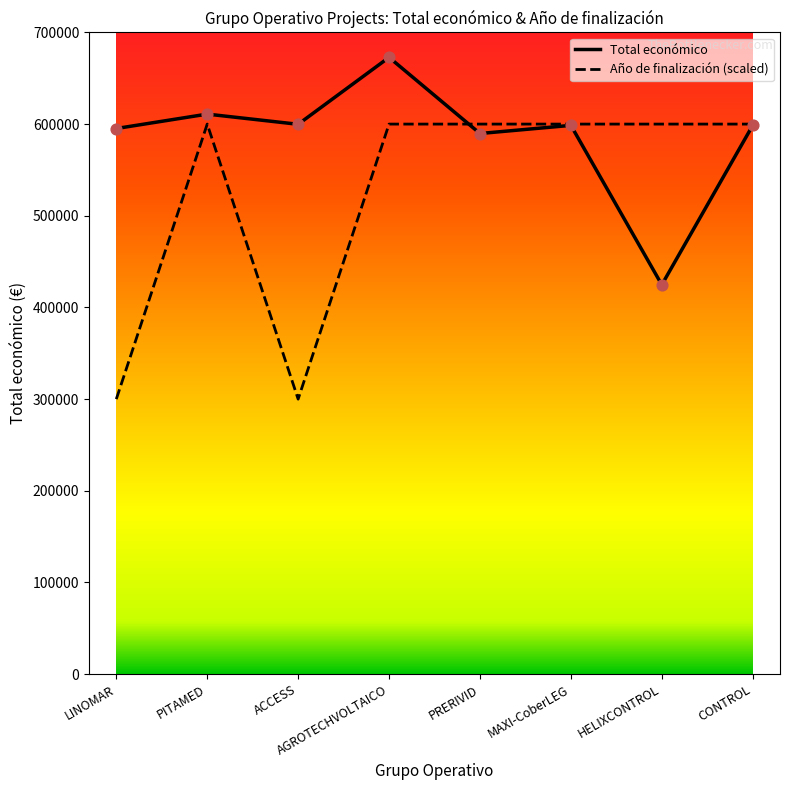

At which category is the sum across all series the highest?

AGROTECHVOLTAICO